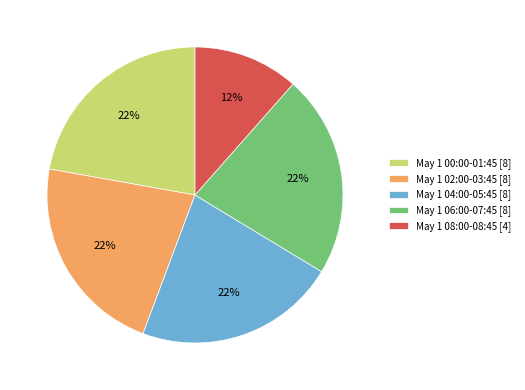

Combined, do May 1 04:00-05:45 [8] and May 1 08:00-08:45 [4] account for over 50%?

No